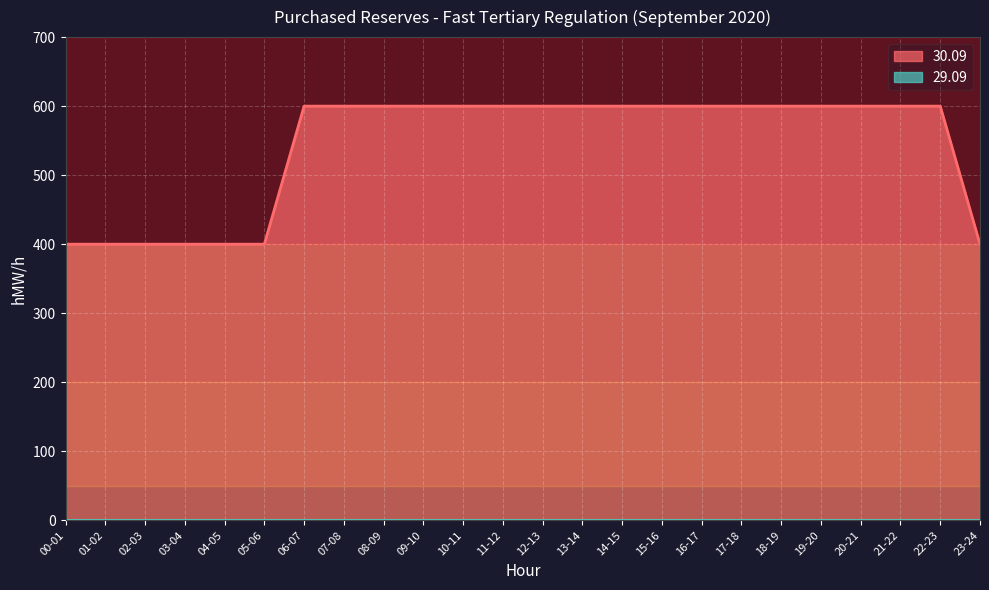

What is the average value of the 30.09 line series?

542